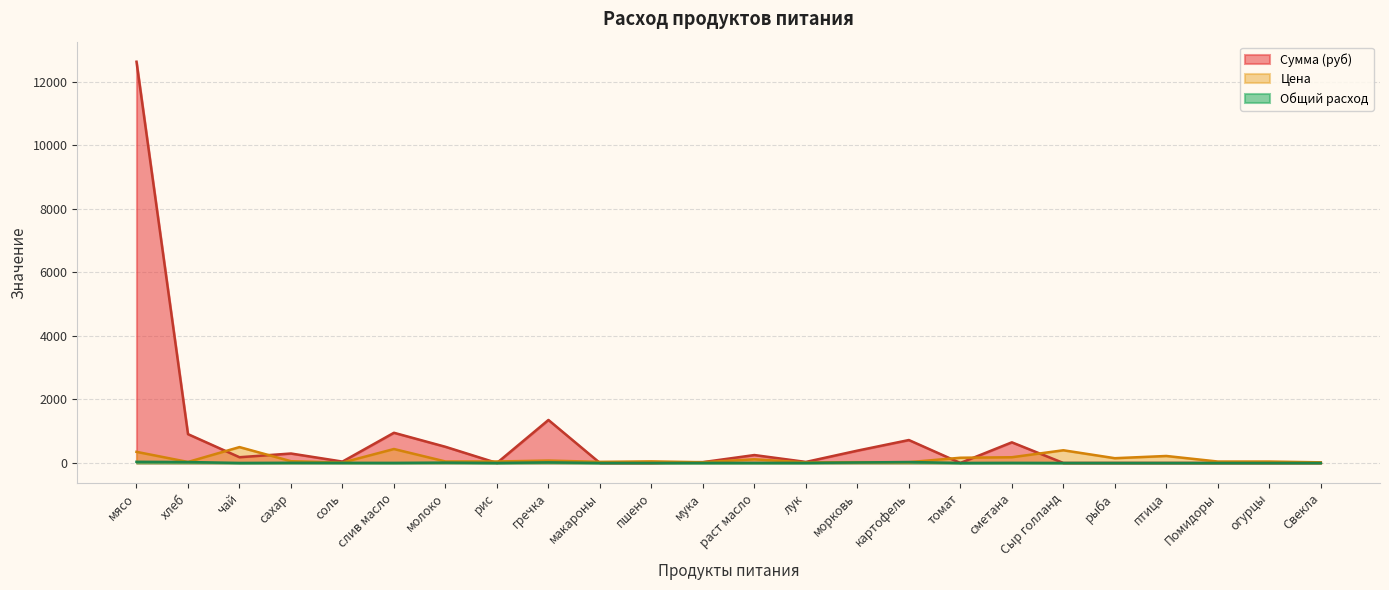

At which category is the sum across all series the highest?

мясо